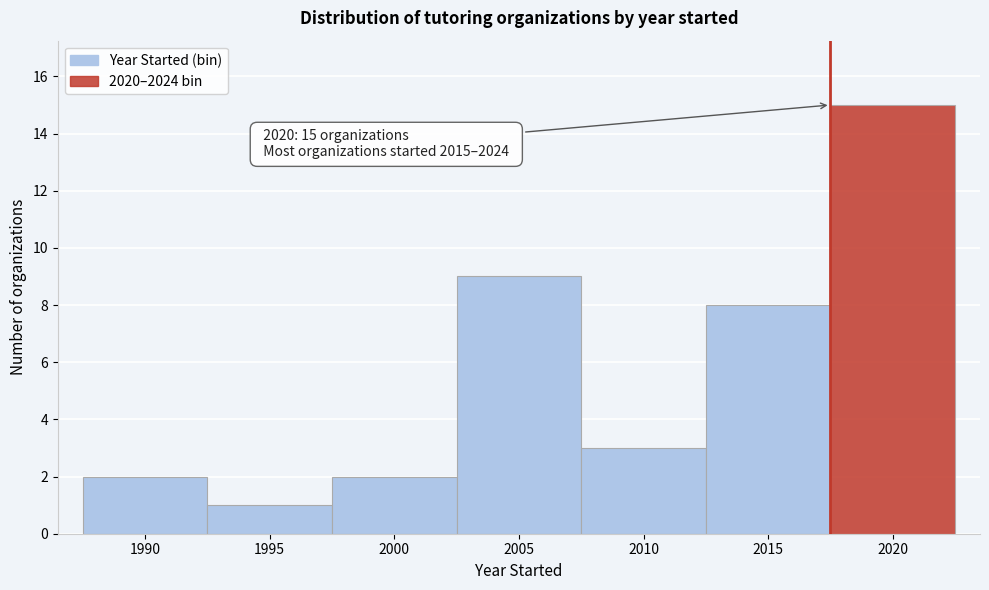

Reading left to right, extract all data points from this chart.

1990=2	1995=1	2000=2	2005=9	2010=3	2015=8	2020=15